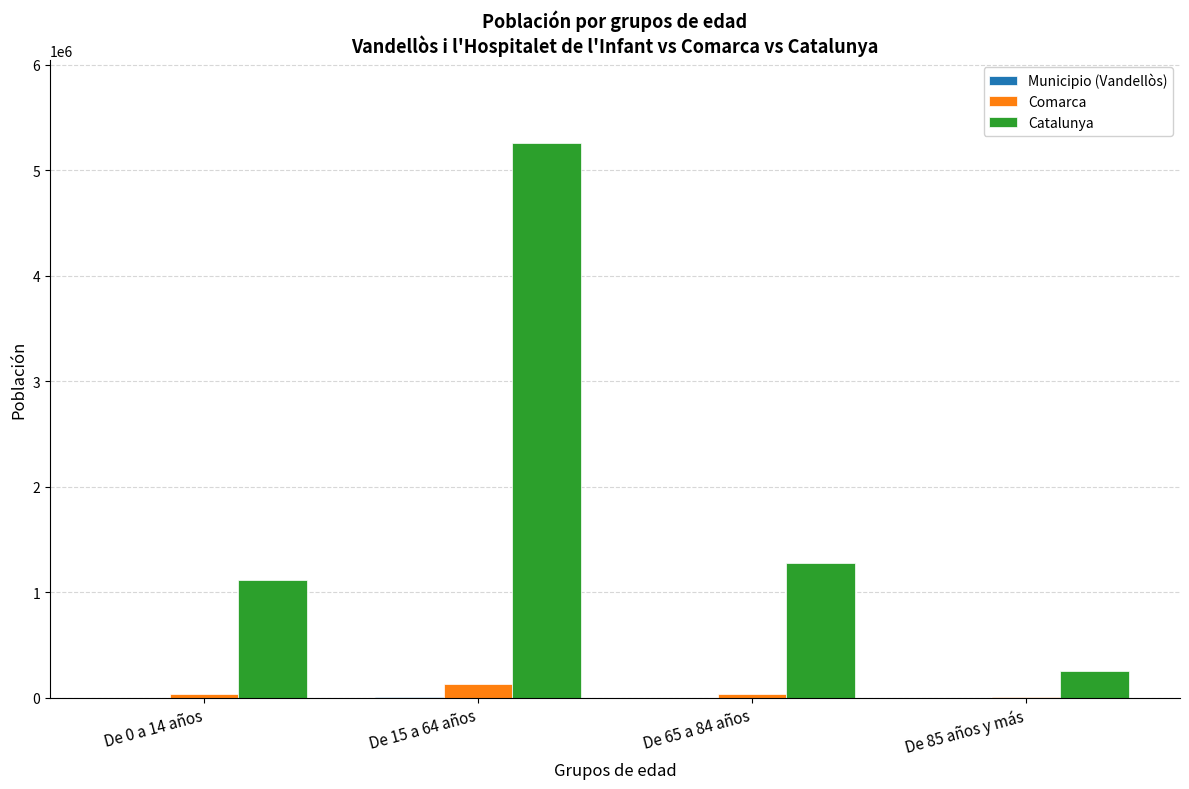

The value of Catalunya at De 0 a 14 años is 1116910. True or false?

True